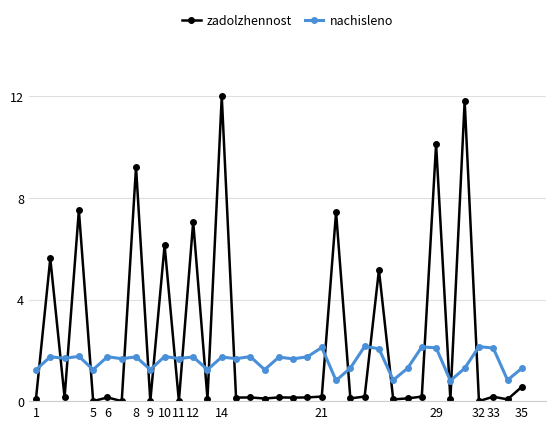

What is the sum of all zadolzhennost values?

85.1